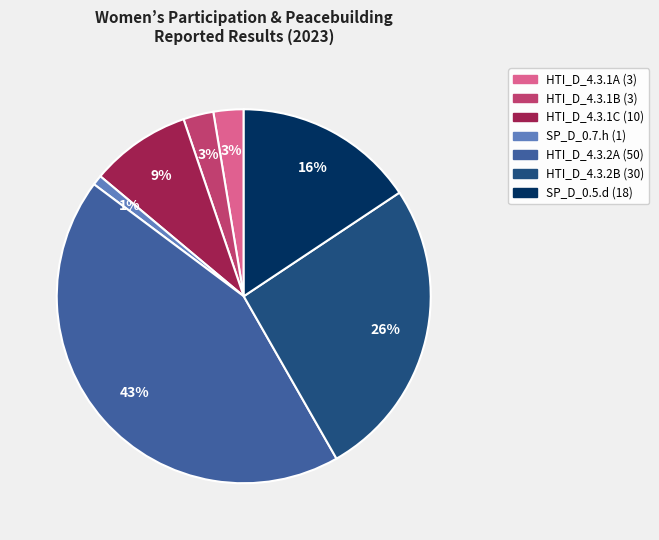

What is the smallest slice in the pie chart?

SP_D_0.7.h